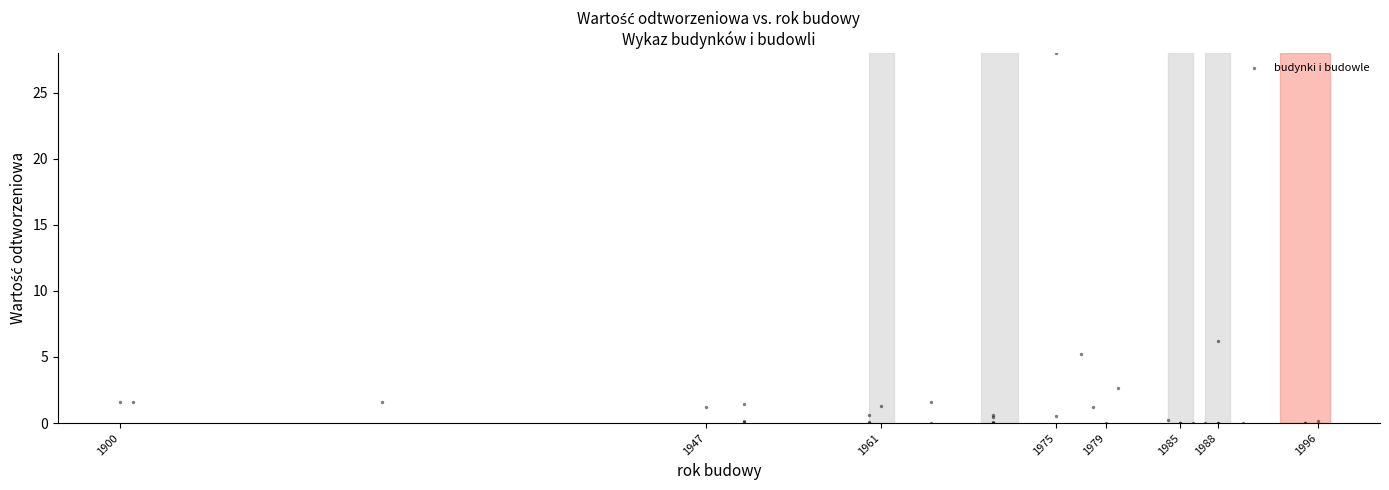

What Y value in the scatter plot is closest to 14?

6.2